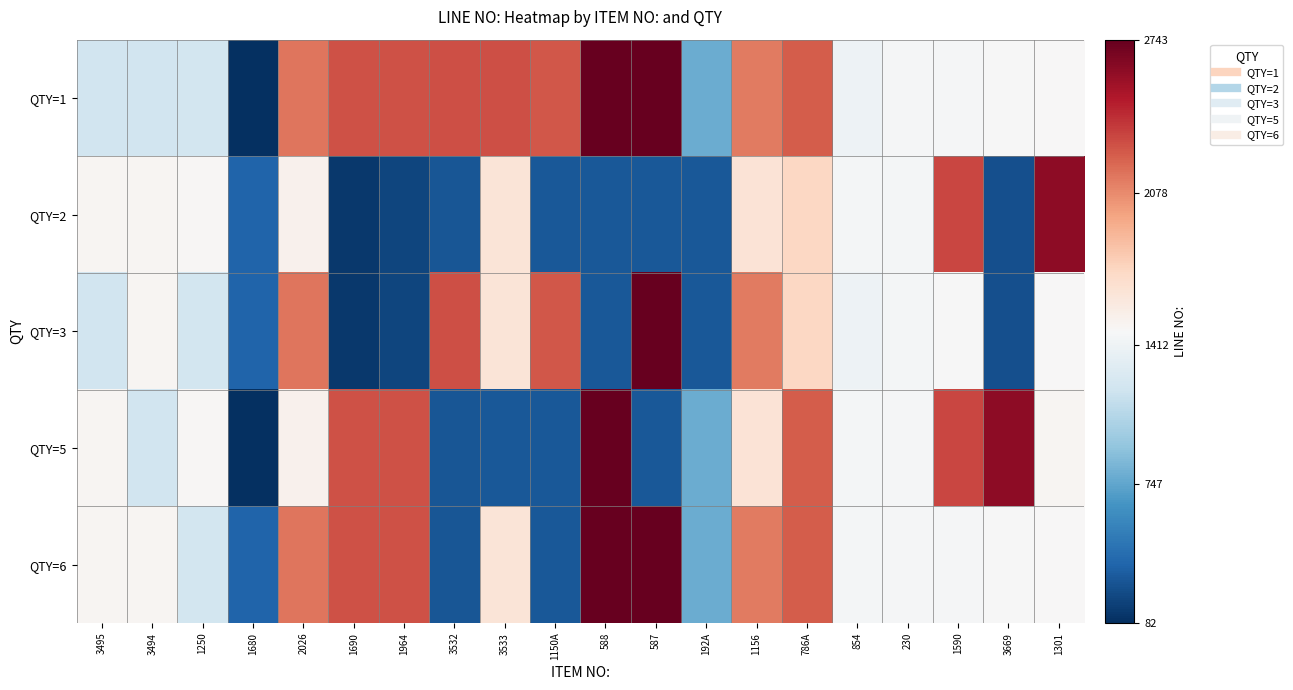

Count the number of categories in the chart.

20